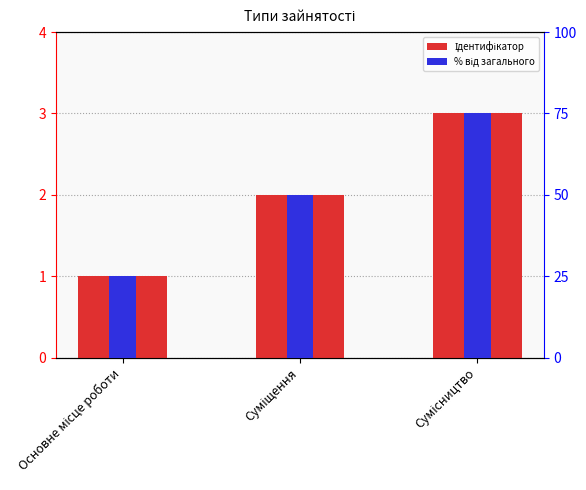

What is the sum of all Ідентифікатор values?

6